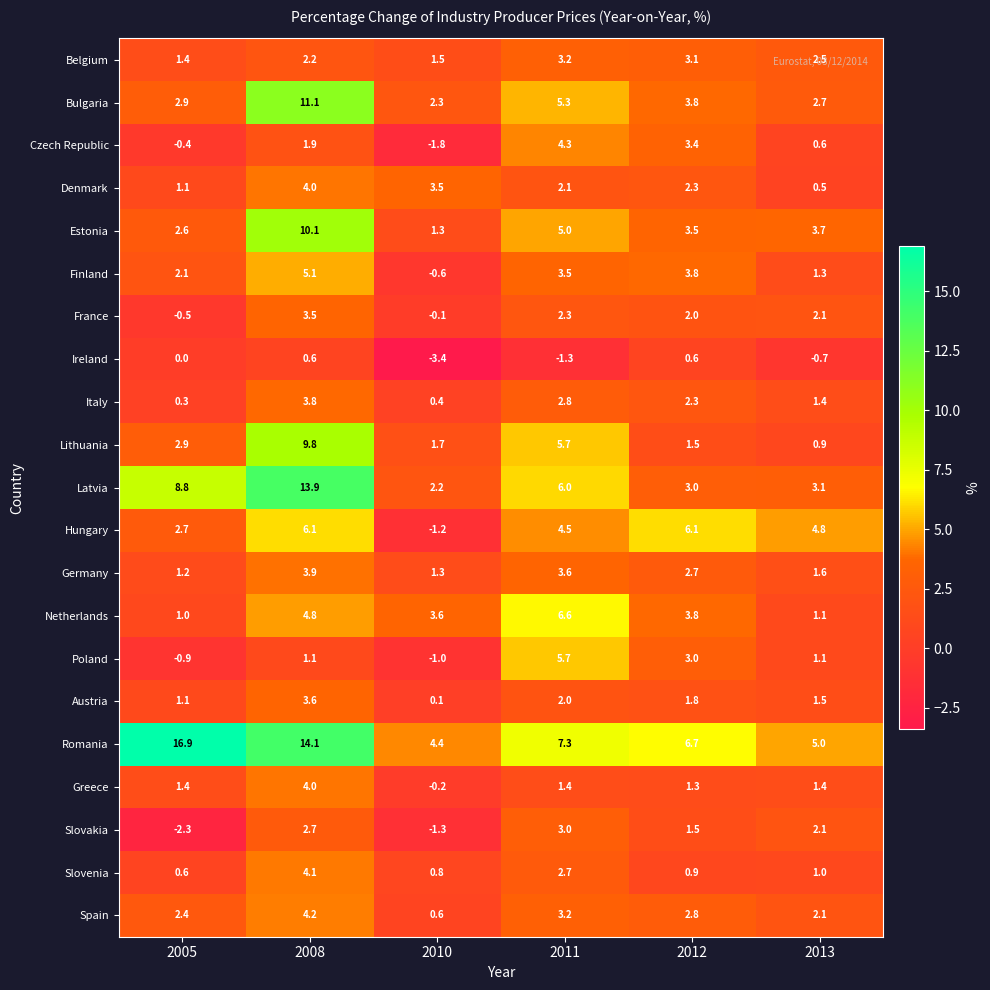

What is the minimum value shown in the chart?

-3.4